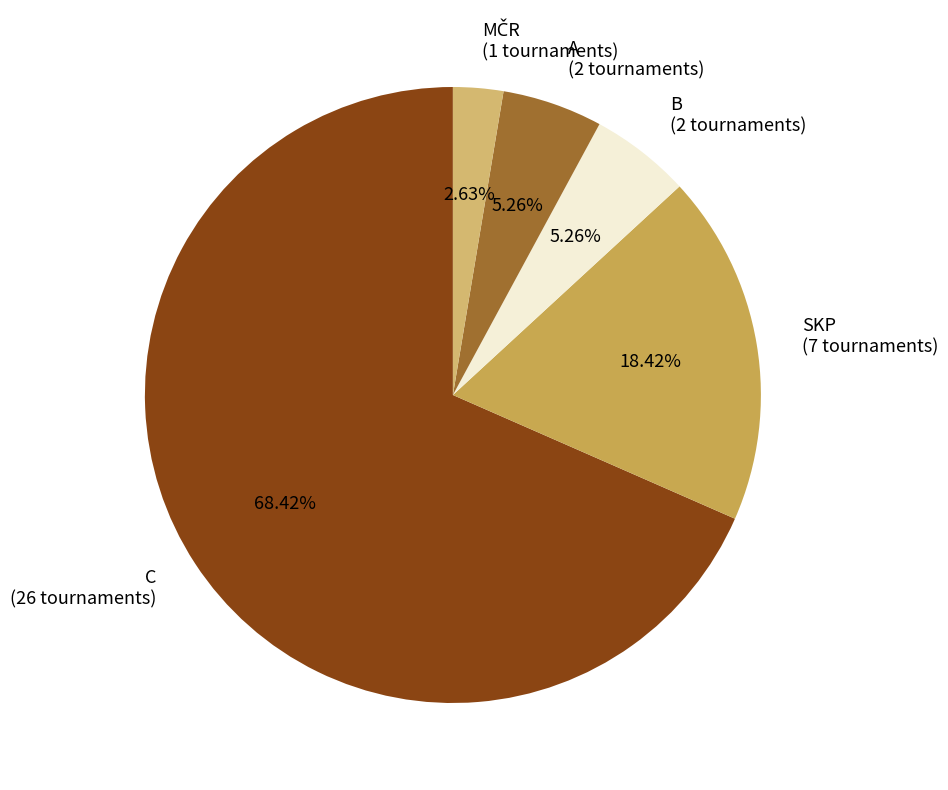

Which has a higher value, A (2 tournaments) or SKP (7 tournaments)?

SKP (7 tournaments)